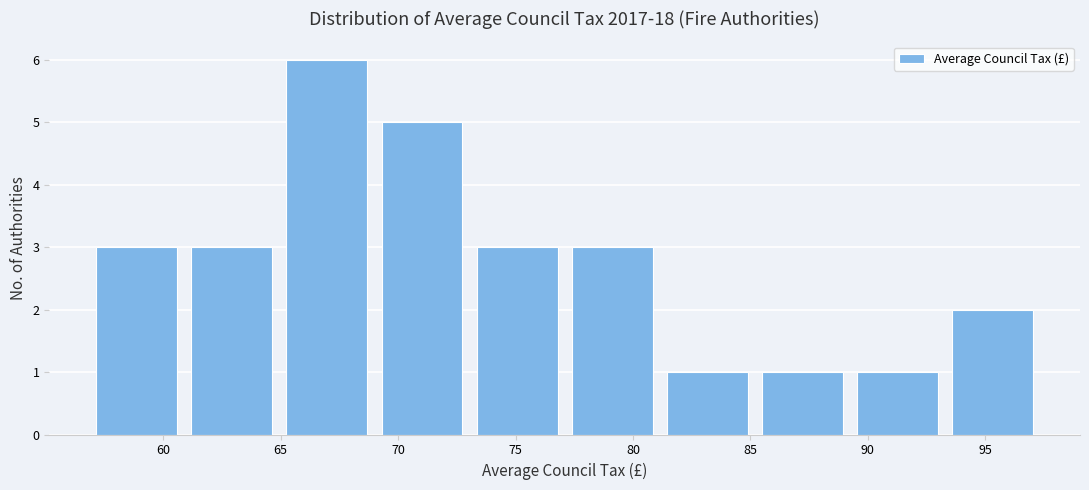

How tall is the bar that spans 73.5 to 77.5 on the x-axis? Neither the bar edges nor the heights are printed on the chart, so give them approximately, as read against the axes.

3